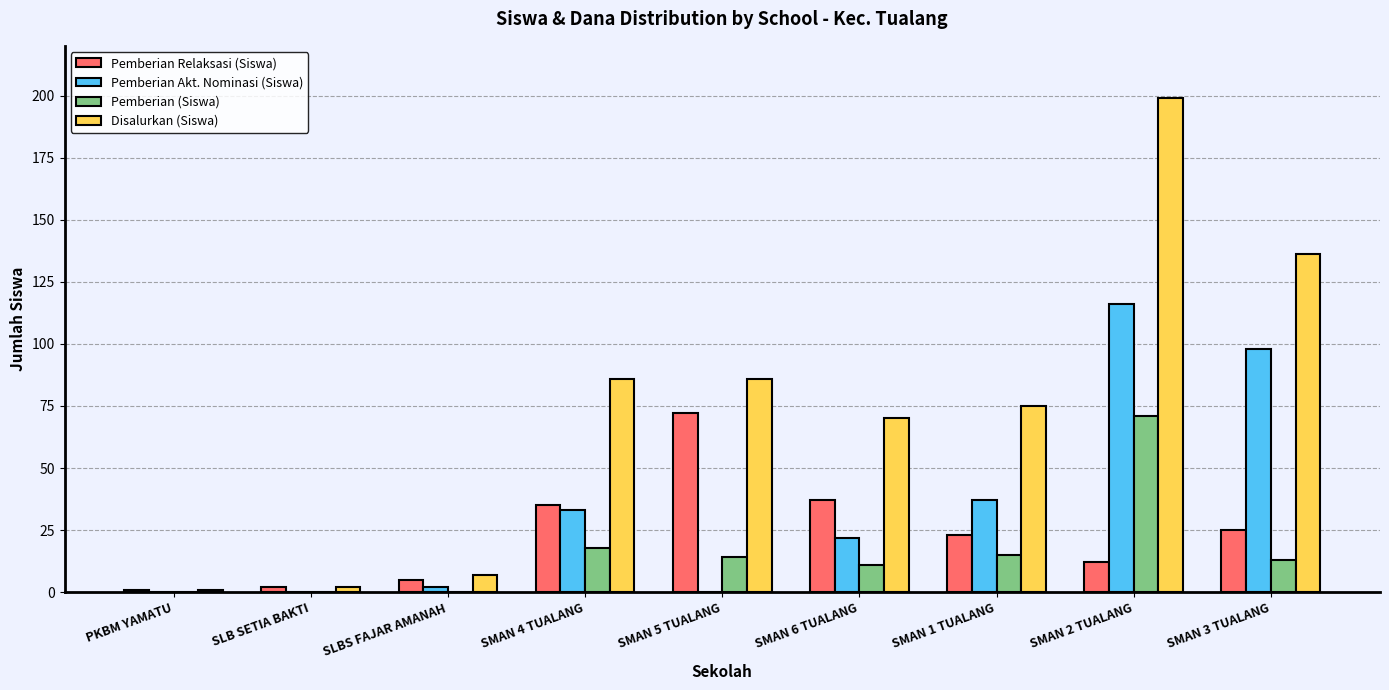

At which category is the sum across all series the highest?

SMAN 2 TUALANG